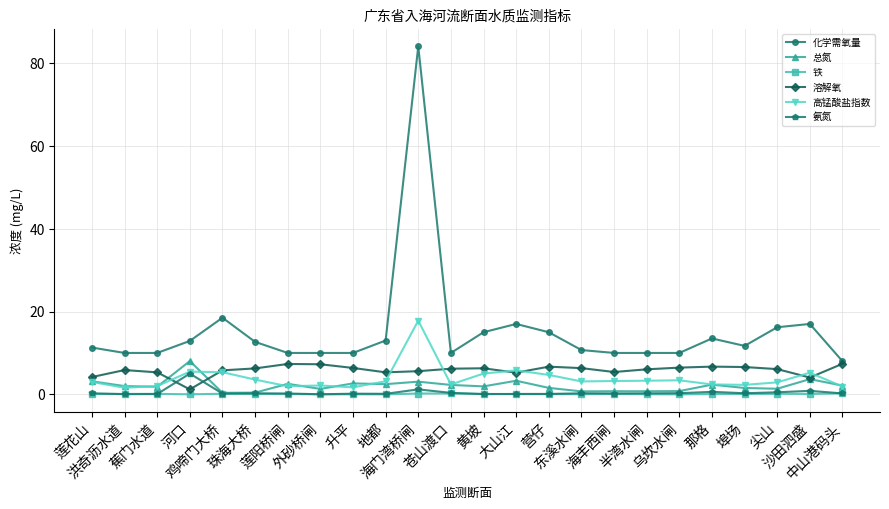

Which series has the widest spread of values?

化学需氧量